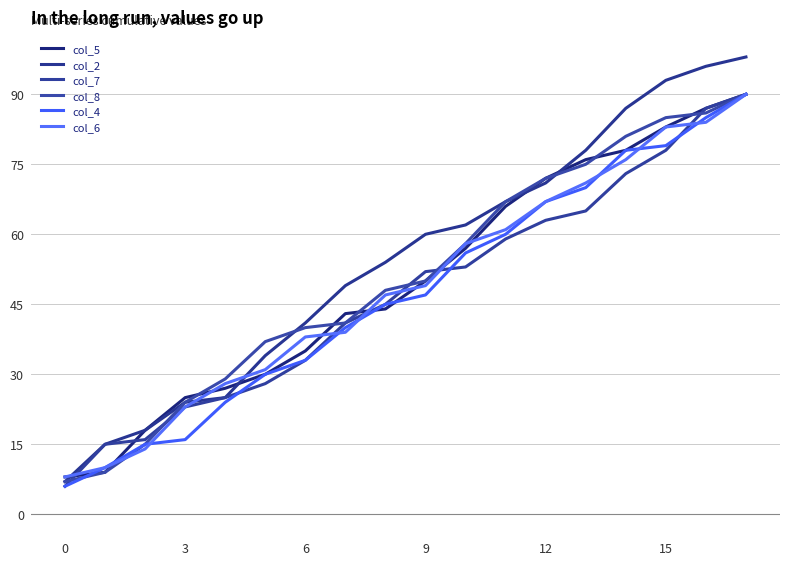

How many lines are shown in the chart?

6